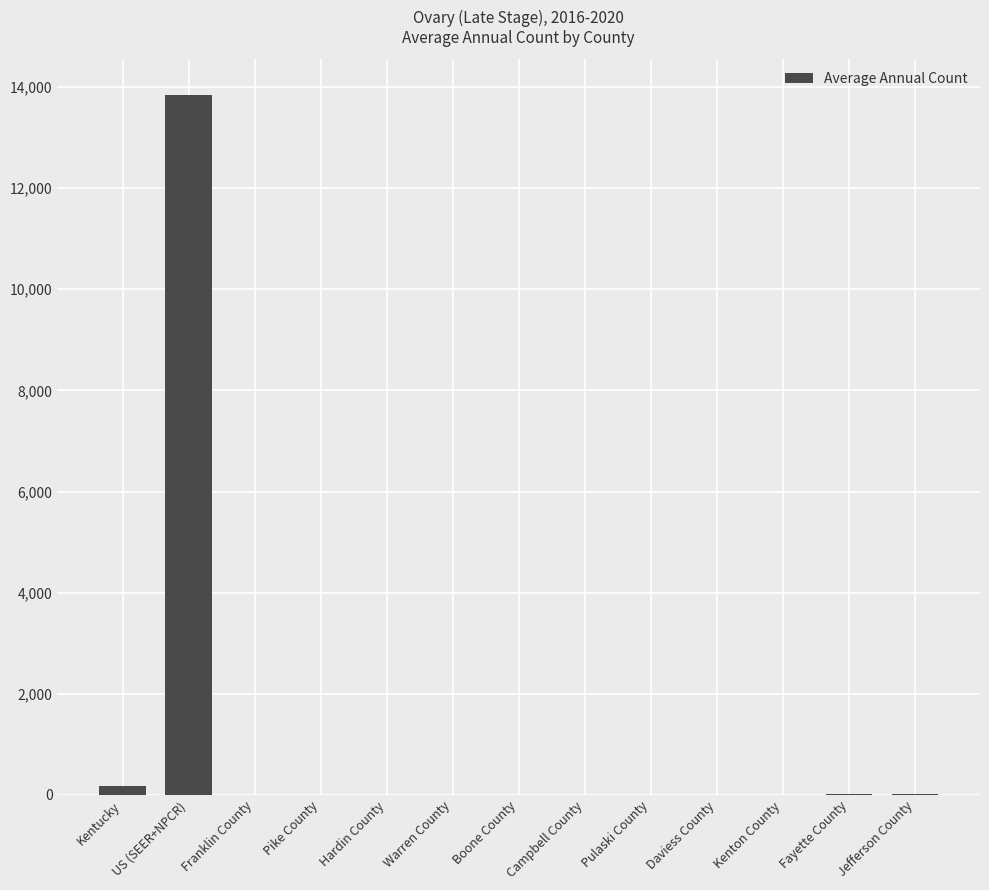

At which category does the chart reach its peak across all series?

US (SEER+NPCR)